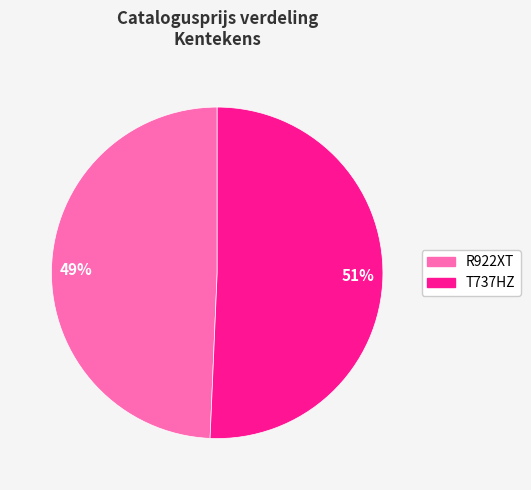

To the nearest percent, what is the average slice percentage?

50%